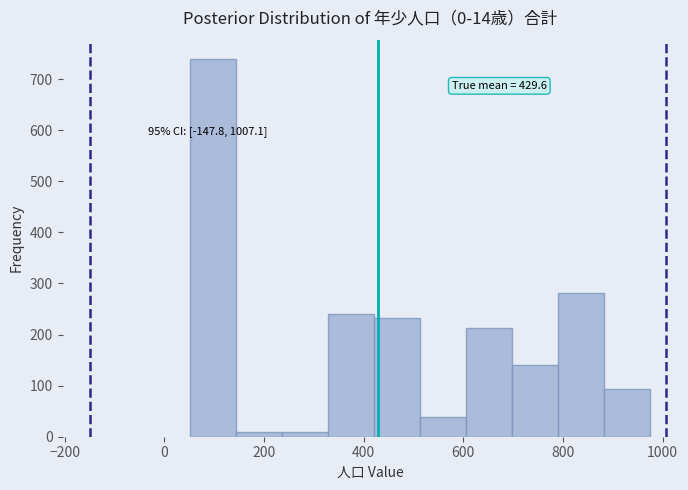

Which range on the x-axis has the tallest bar?

60 to 140